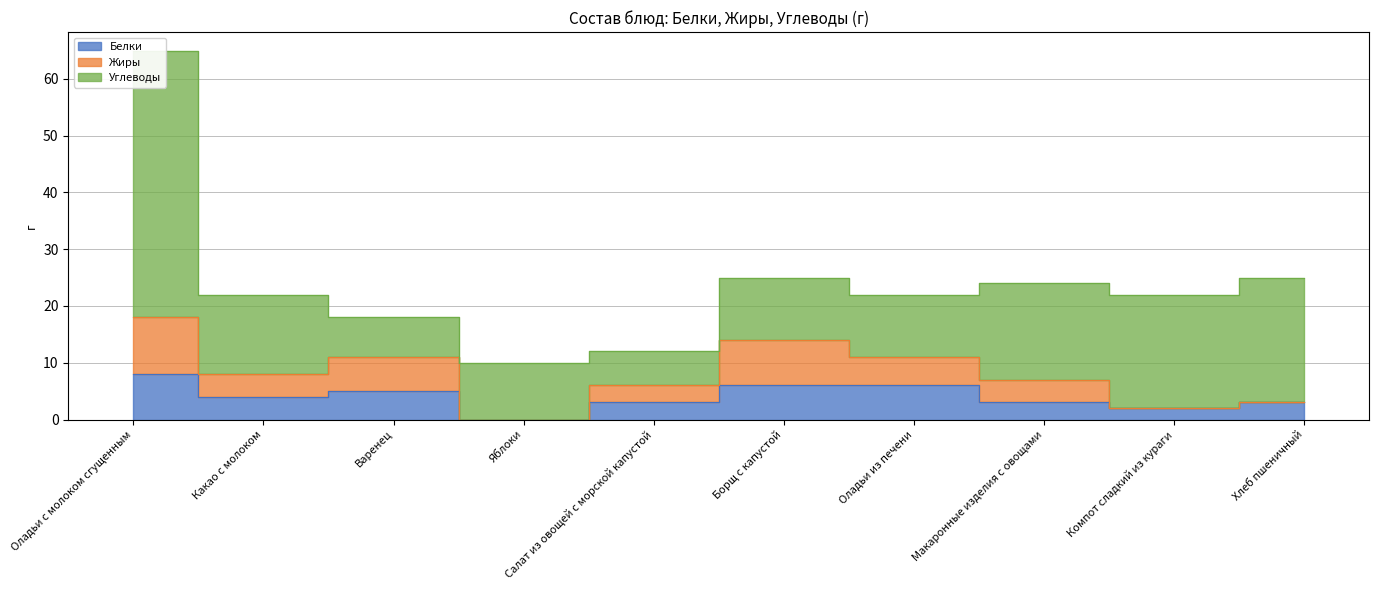

Count the Белки values in the range 3 to 6.

7